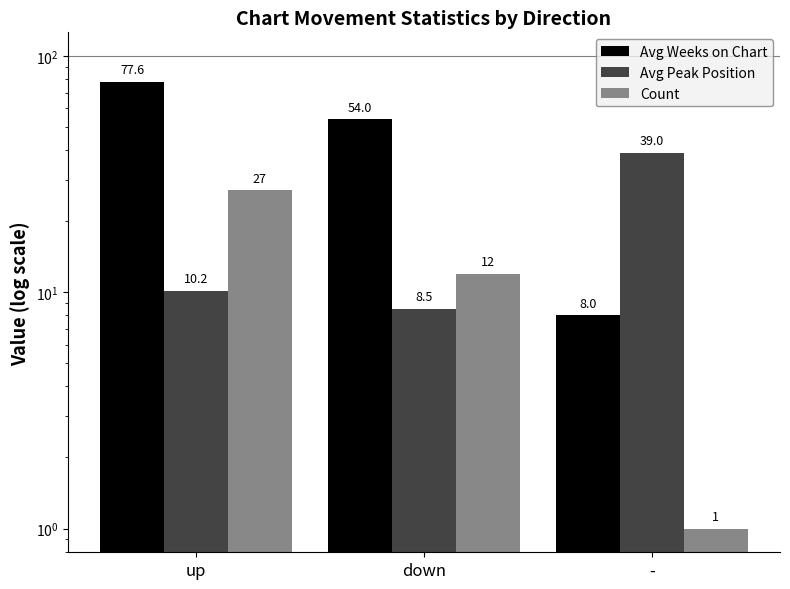

Is it true that Avg Peak Position equals 10.2 at up?

True